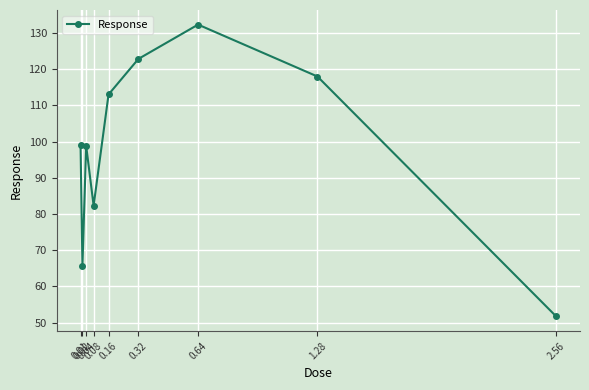

The value at 2.56 is 25.9. True or false?

False